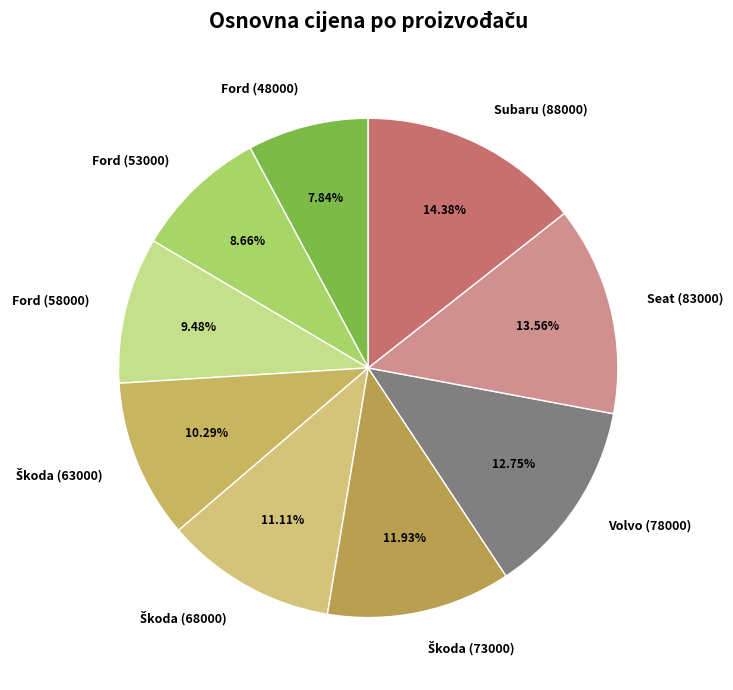

What is the ratio of the value at Ford (58000) to the value at Volvo (78000)?

0.7